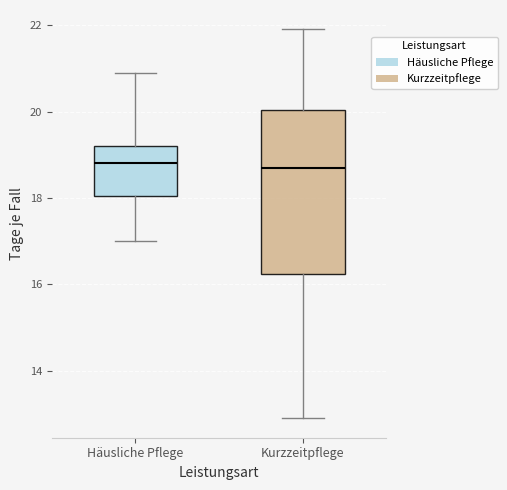

Reading left to right, read every box against the y-axis: the position of its median line, the range the box covers, and the ends of its whiskers. The values are not printed on the chart, so give them approximately, as read against the axis.

Häusliche Pflege: median 18.8, box 18.0 to 19.2, whiskers 17.0 to 21.0
Kurzzeitpflege: median 18.8, box 16.2 to 20.0, whiskers 13.0 to 22.0